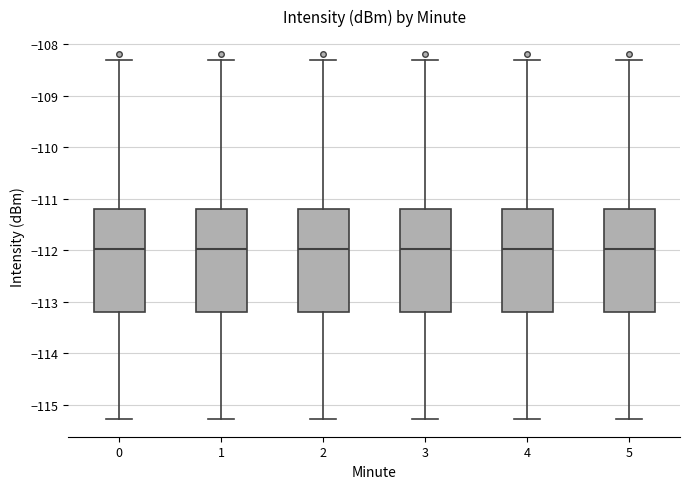

Reading left to right, read every box against the y-axis: the position of its median line, the range the box covers, and the ends of its whiskers. The values are not printed on the chart, so give them approximately, as read against the axis.

0: median -112.0, box -113.2 to -111.2, whiskers -115.3 to -108.3
1: median -112.0, box -113.2 to -111.2, whiskers -115.3 to -108.3
2: median -112.0, box -113.2 to -111.2, whiskers -115.3 to -108.3
3: median -112.0, box -113.2 to -111.2, whiskers -115.3 to -108.3
4: median -112.0, box -113.2 to -111.2, whiskers -115.3 to -108.3
5: median -112.0, box -113.2 to -111.2, whiskers -115.3 to -108.3